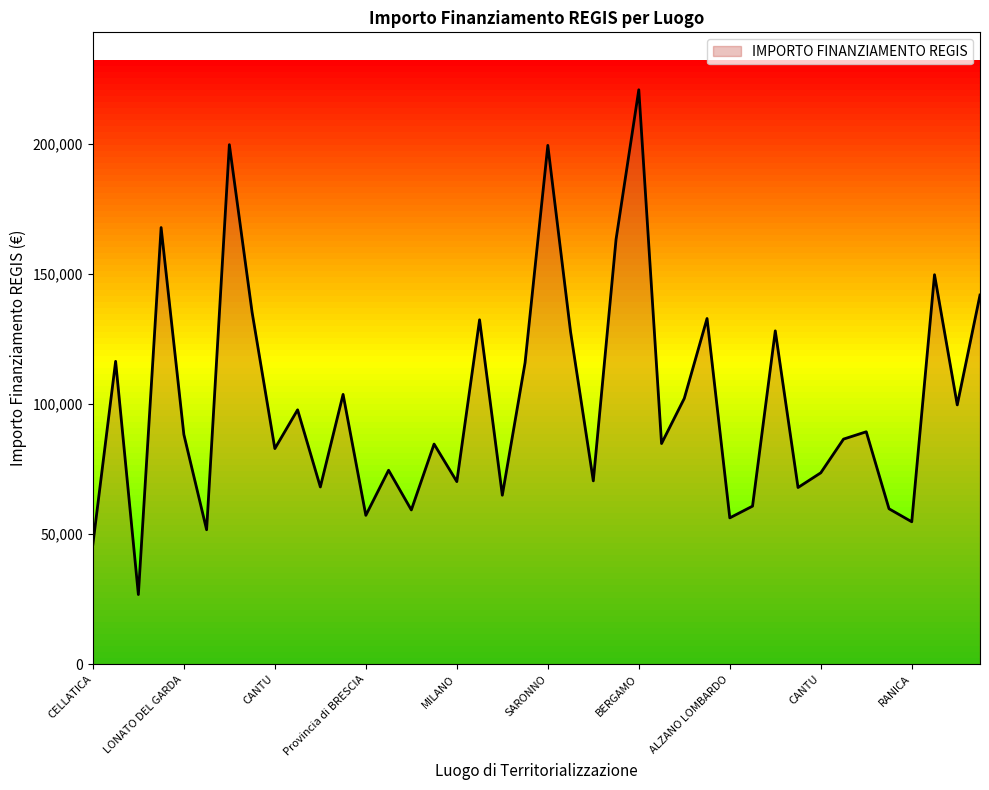

What is the smallest value displayed?

26730.0